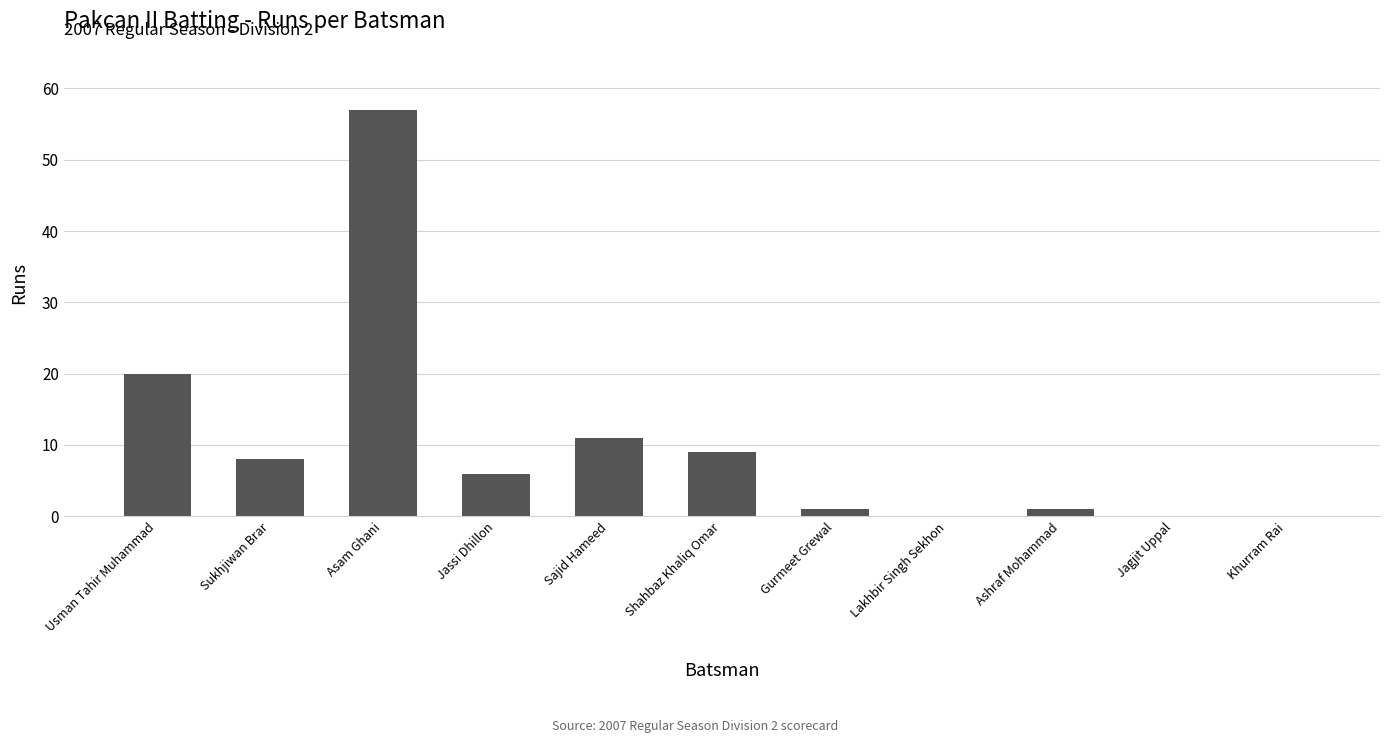

Which has a higher value, Sukhjiwan Brar or Jassi Dhillon?

Sukhjiwan Brar